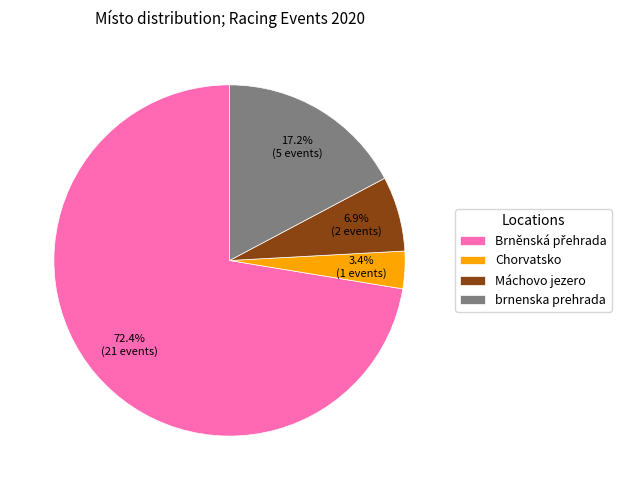

Combined, do Chorvatsko and brnenska prehrada account for over 50%?

No